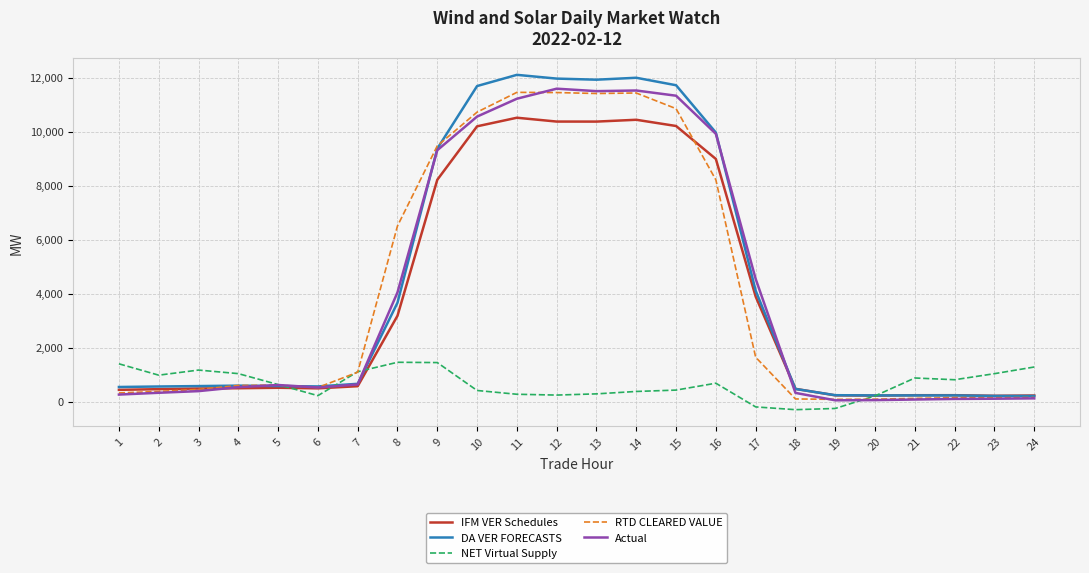

What are all the series names shown in the legend?

IFM VER Schedules, DA VER FORECASTS, NET Virtual Supply, RTD CLEARED VALUE, Actual